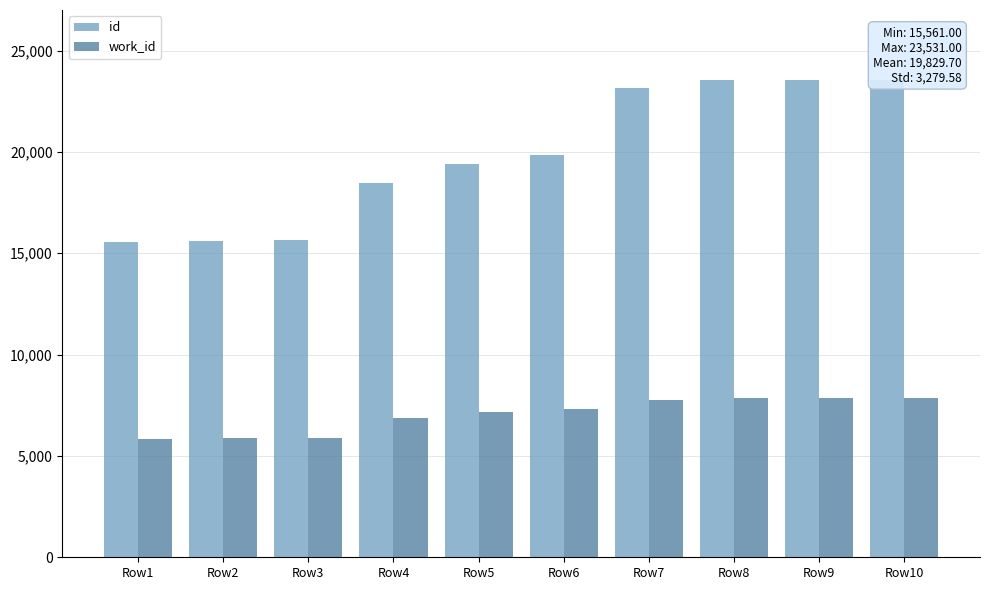

What is the value of the id bar at the 3rd from the left?

15648